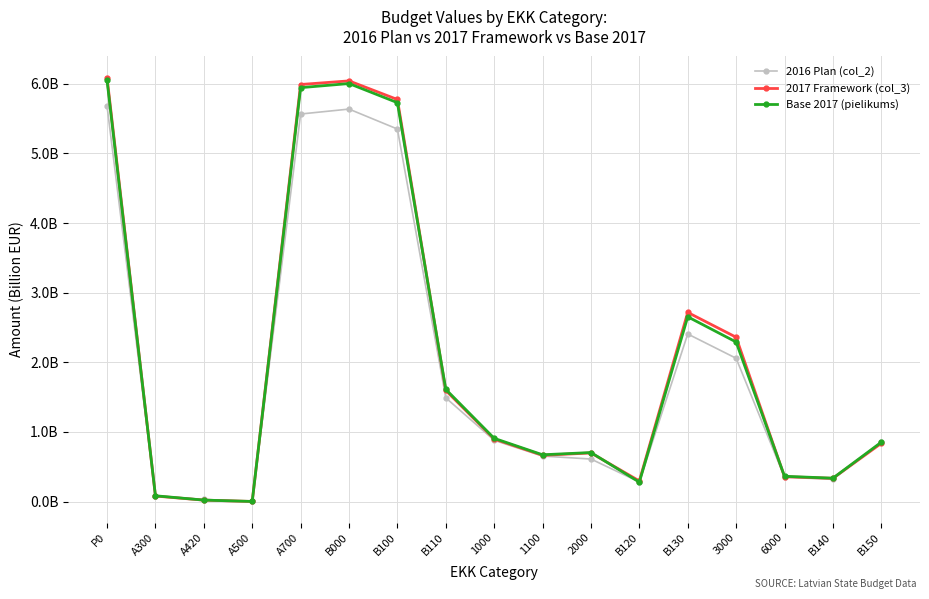

What is the value of the 2016 Plan (col_2) point at the 14th from the left?

2.1